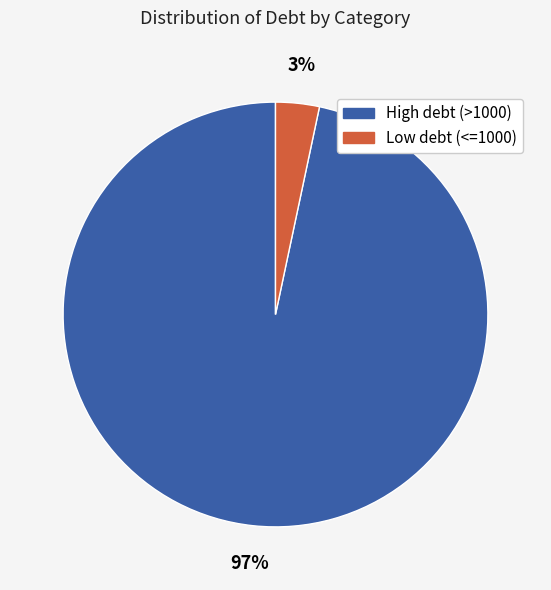

How many segments does this pie chart have?

2